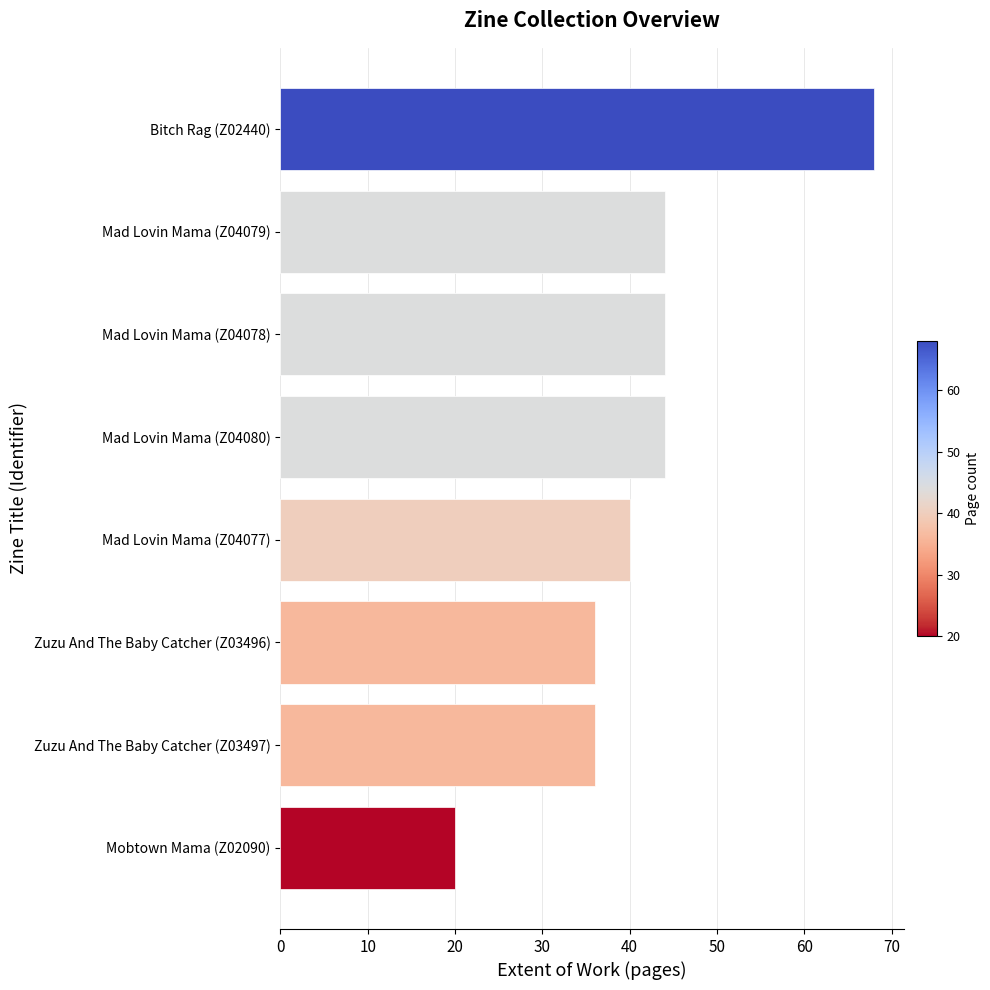

How many values are below 44?

4